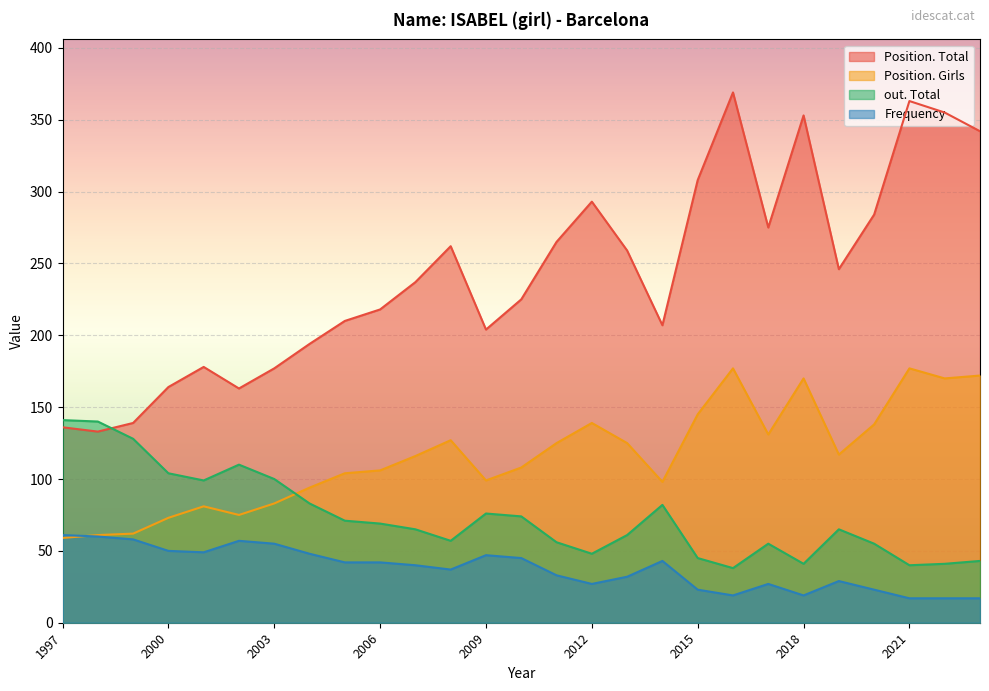

Rank the series by their maximum value, from lowest to highest.

Frequency, out. Total, Position. Girls, Position. Total